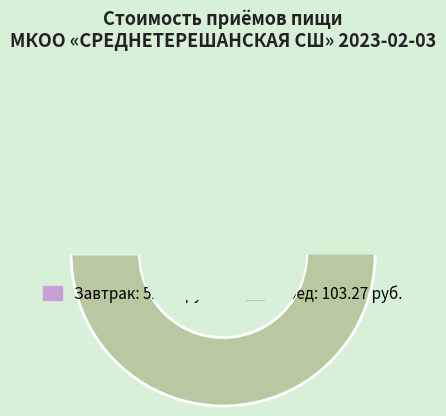

Is it true that Обед is 66% of the pie?

True